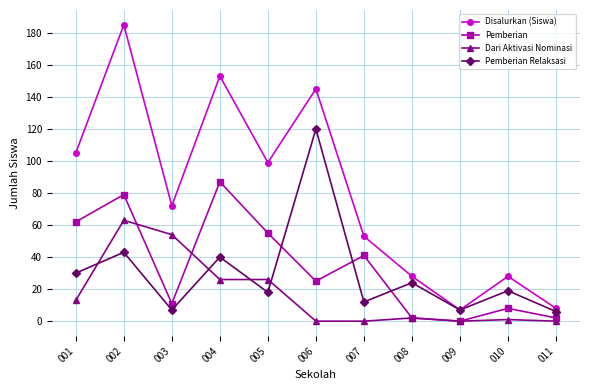

Reading left to right, transcribe all the data shown in this chart.

Disalurkan (Siswa): 001=105	002=185	003=72	004=153	005=99	006=145	007=53	008=28	009=7	010=28	011=8
Pemberian: 001=62	002=79	003=11	004=87	005=55	006=25	007=41	008=2	009=0	010=8	011=2
Dari Aktivasi Nominasi: 001=13	002=63	003=54	004=26	005=26	006=0	007=0	008=2	009=0	010=1	011=0
Pemberian Relaksasi: 001=30	002=43	003=7	004=40	005=18	006=120	007=12	008=24	009=7	010=19	011=6